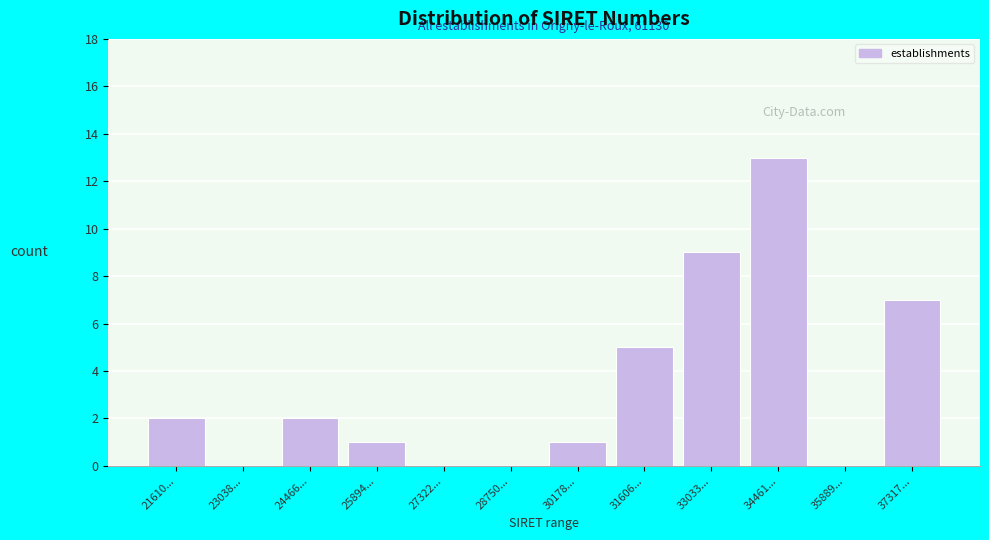

Reading left to right, extract all data points from this chart.

21610...=2	23038...=0	24466...=2	25894...=1	27322...=0	28750...=0	30178...=1	31606...=5	33033...=9	34461...=13	35889...=0	37317...=7